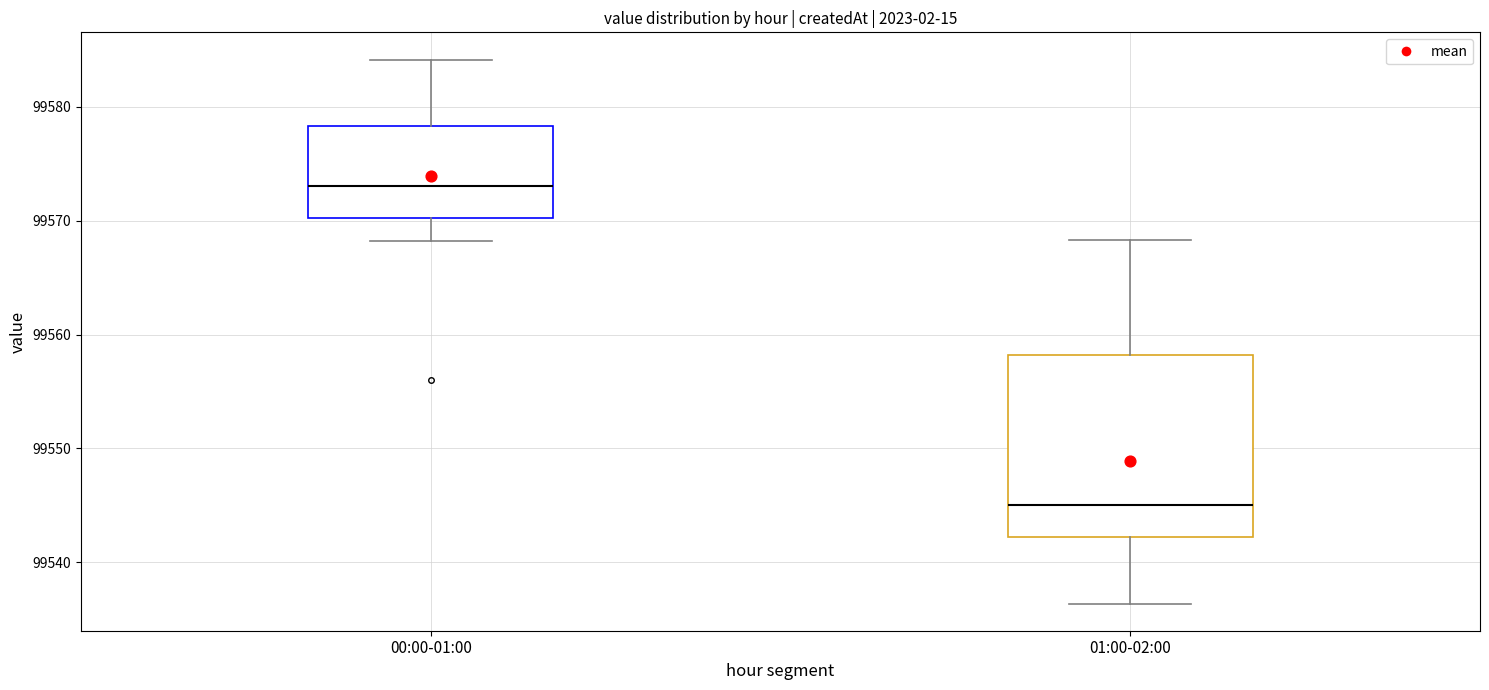

Which box is the tallest, from its lower edge to its upper edge?

01:00-02:00